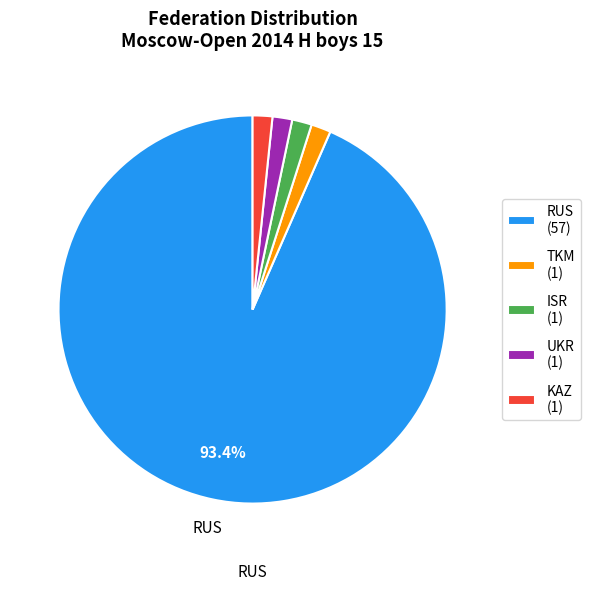

Does any single category account for the majority?

Yes